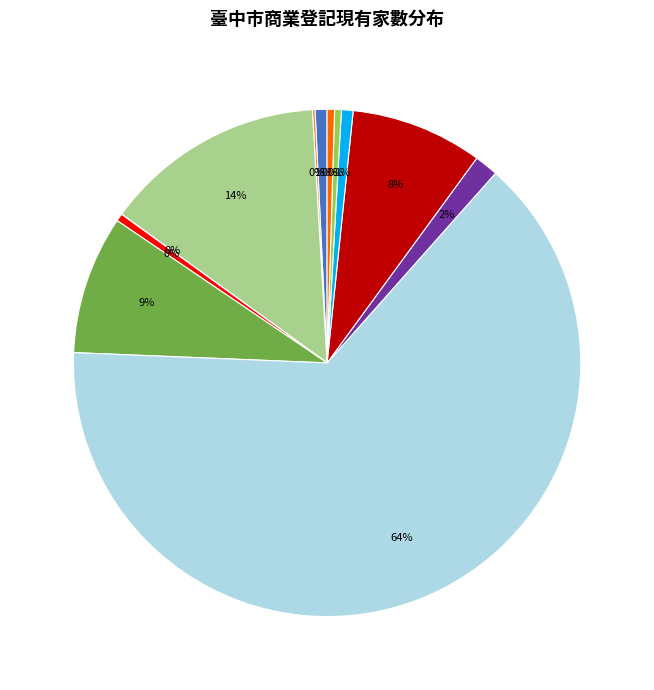

Is there any slice that represents more than half of the pie?

Yes